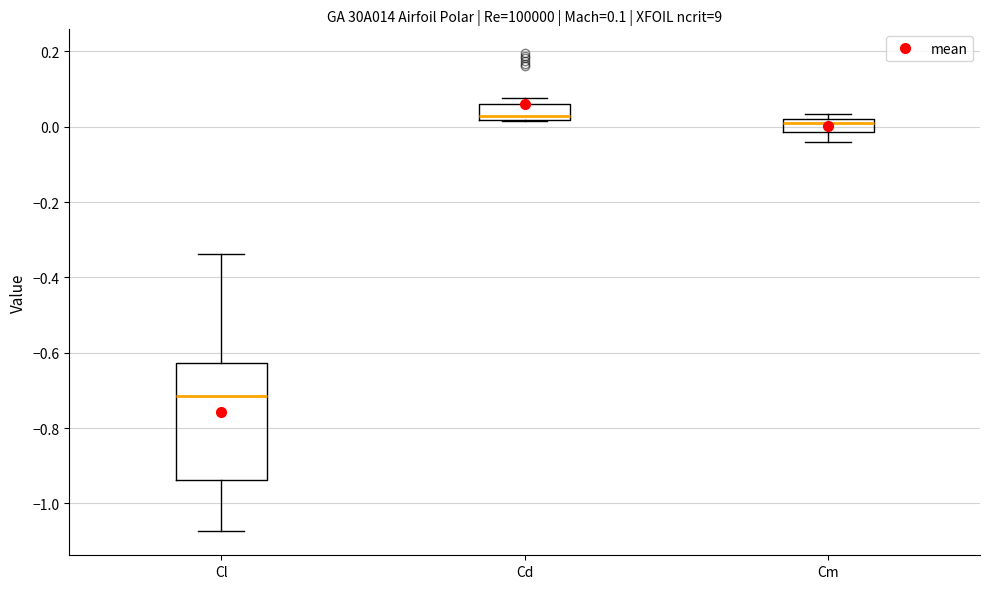

Which box is the tallest, from its lower edge to its upper edge?

Cl